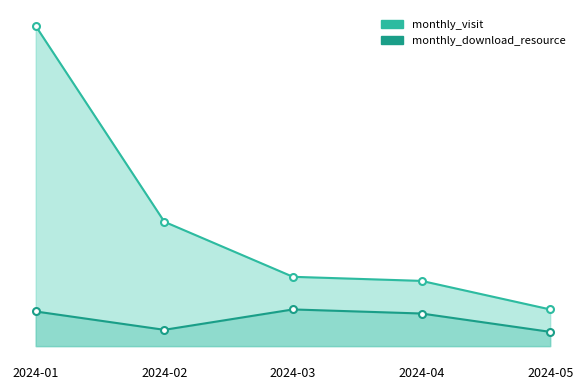

True or false: monthly_visit has a value of 18 at 2024-05.

True